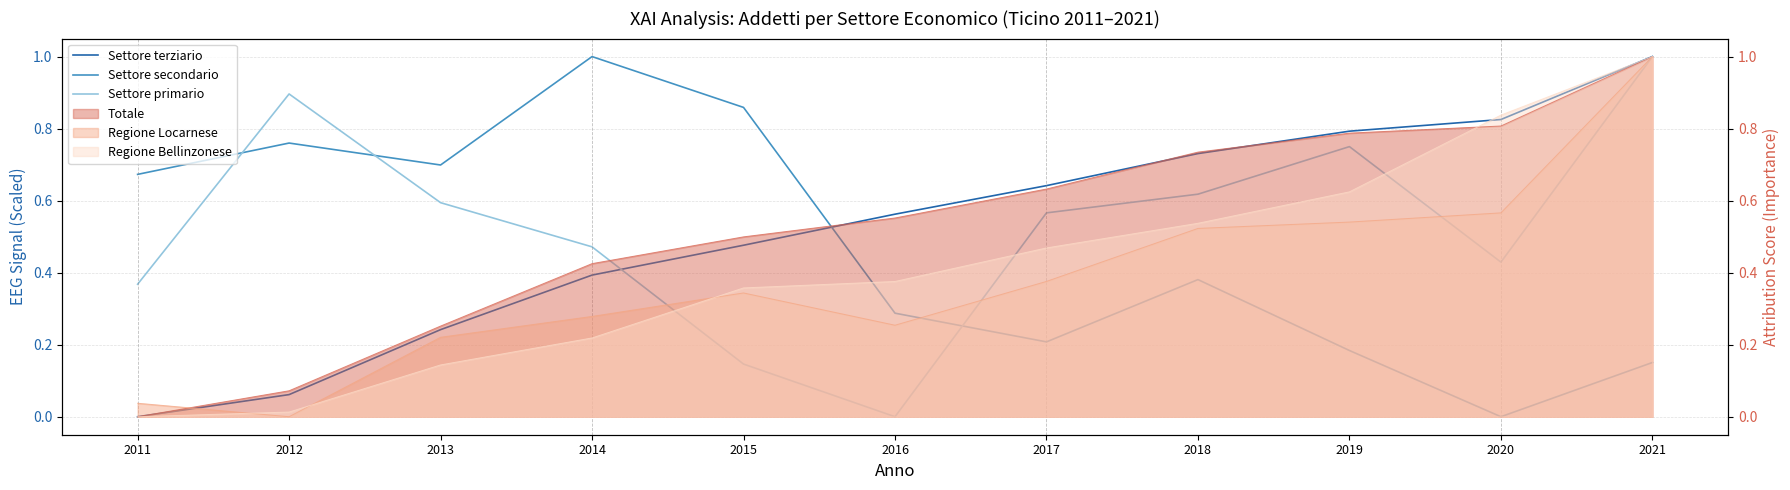

Rank the categories by Settore primario value from highest to lowest.

2021, 2012, 2019, 2018, 2013, 2017, 2014, 2020, 2011, 2015, 2016